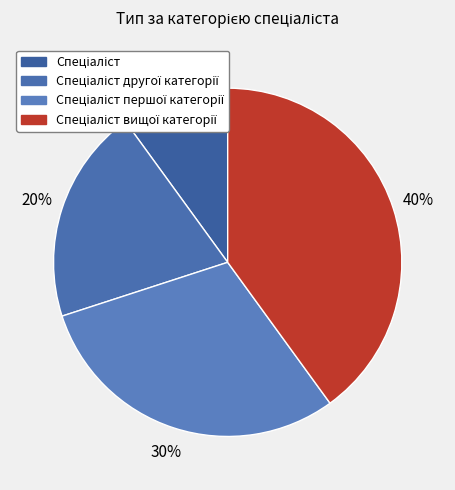

Which slice is the largest?

Спеціаліст вищої категорії